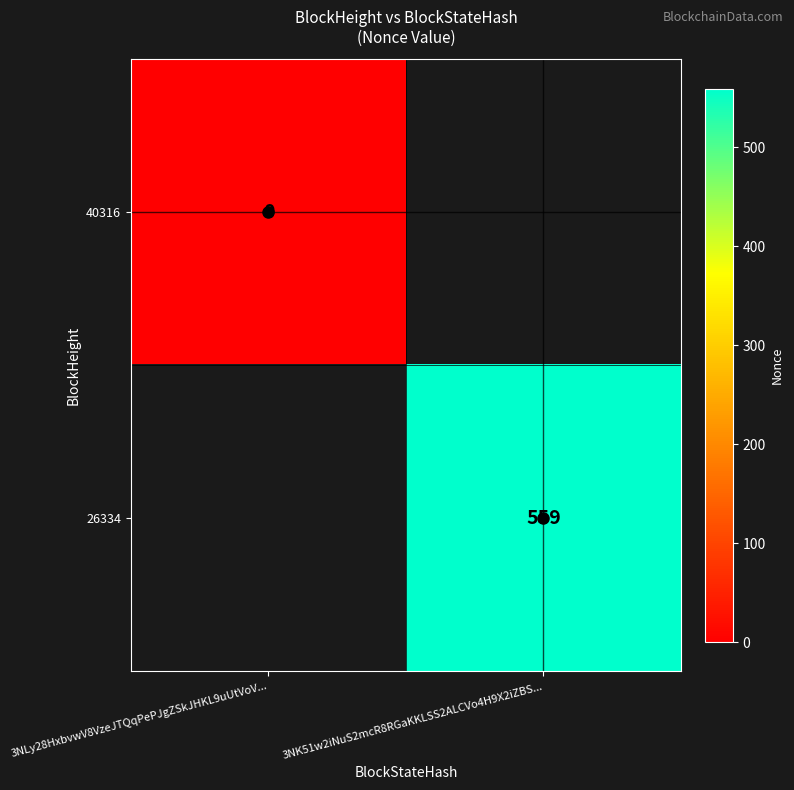

Is it true that 26334 equals 154 at 3NK51w2iNuS2mcR8RGaKKLSS2ALCVo4H9X2iZBS...?

False